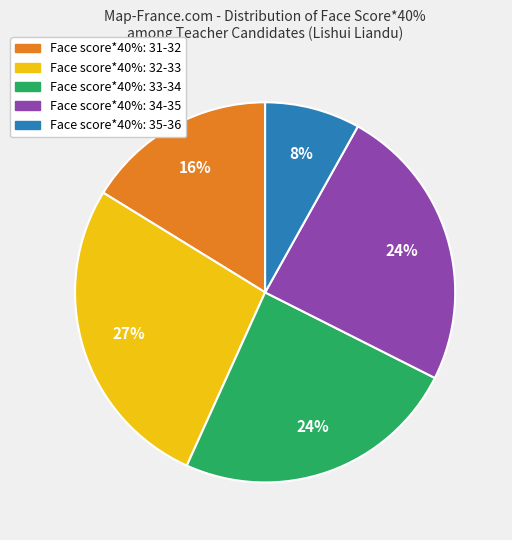

To the nearest percent, what is the average slice percentage?

20%